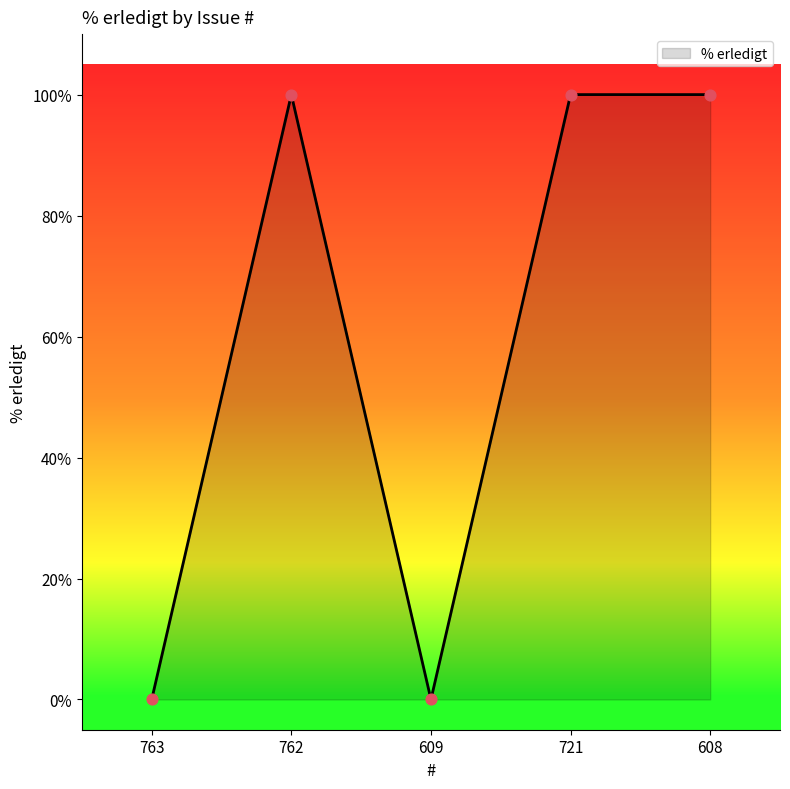

Approximately how many times larger is the value at 762 compared to 721?

1.0